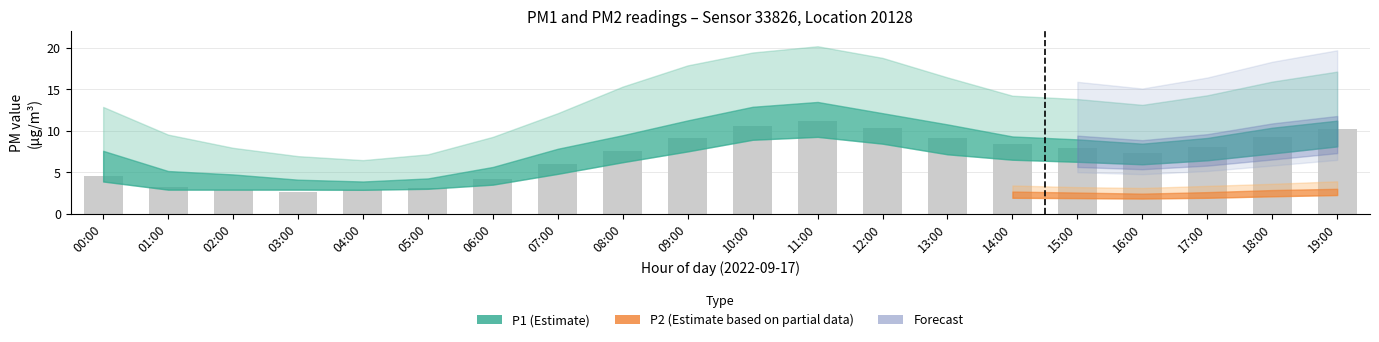

What is the sum of all values?

138.0